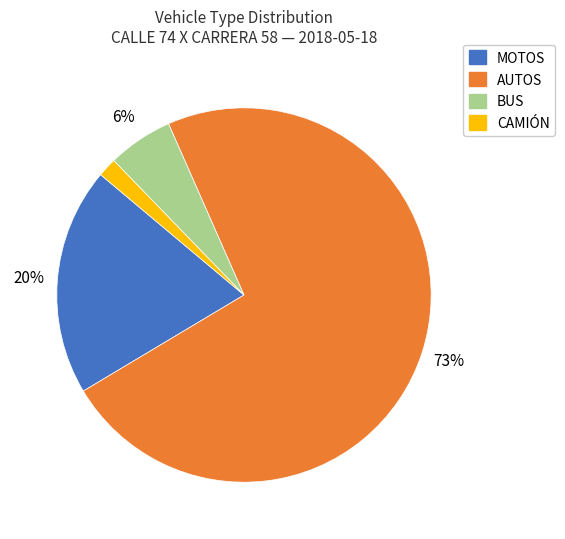

To the nearest percent, what is the average slice percentage?

25%